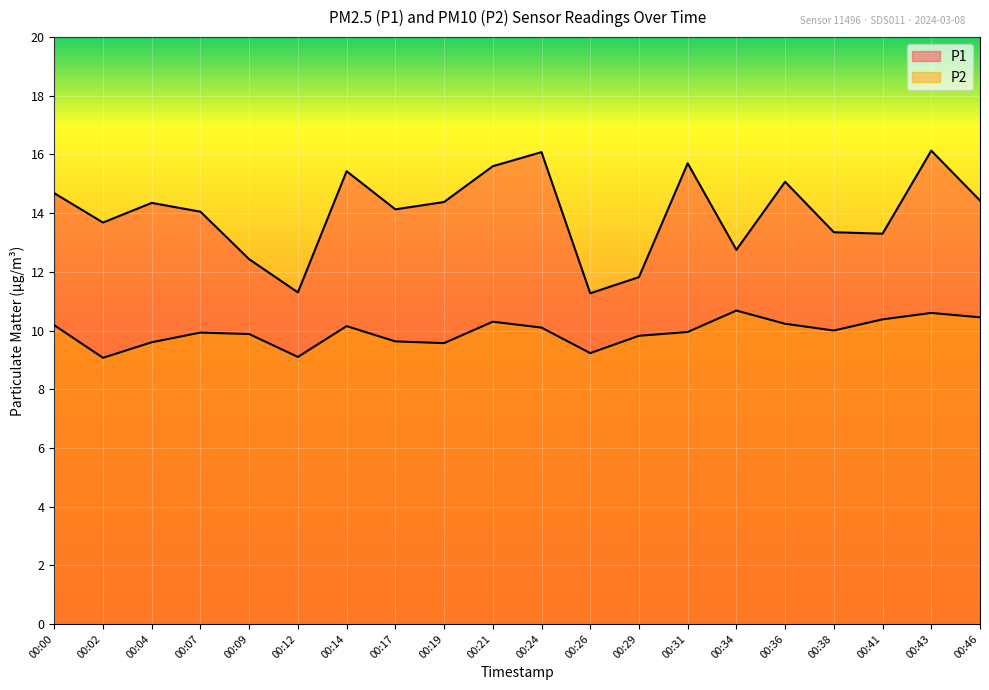

Reading right to left, extract all data points from this chart.

P1: 14.4	16.1	13.3	13.3	15.1	12.8	15.7	11.8	11.3	16.1	15.6	14.4	14.1	15.4	11.3	12.4	14.1	14.3	13.7	14.7
P2: 10.4	10.6	10.4	10.0	10.2	10.7	9.9	9.8	9.2	10.1	10.3	9.6	9.6	10.2	9.1	9.9	9.9	9.6	9.1	10.2